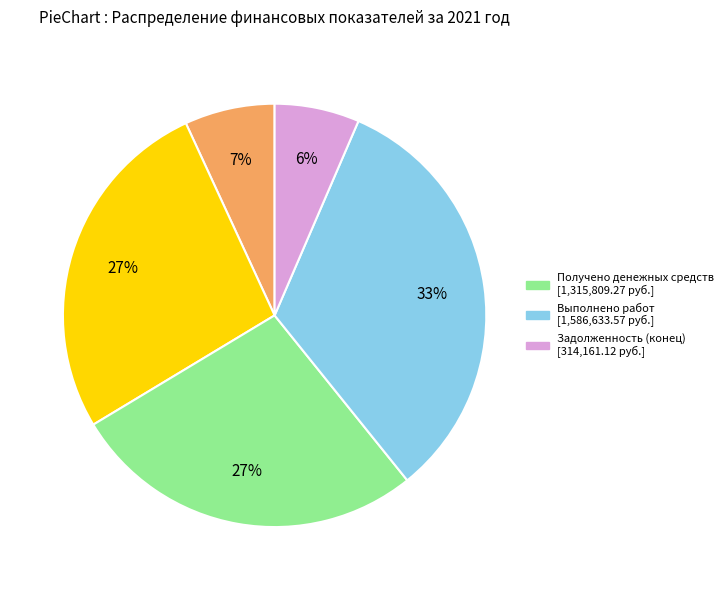

To the nearest percent, what is the average slice percentage?

20%